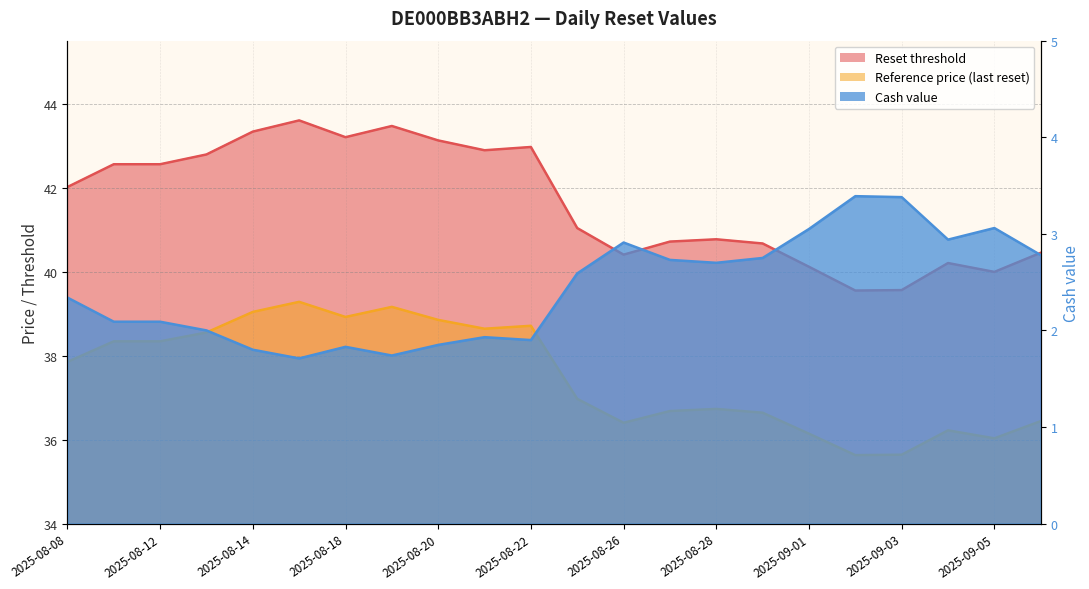

Is the value of Cash value at 2025-08-25 greater than the value of Reference price (last reset) at 2025-08-27?

No